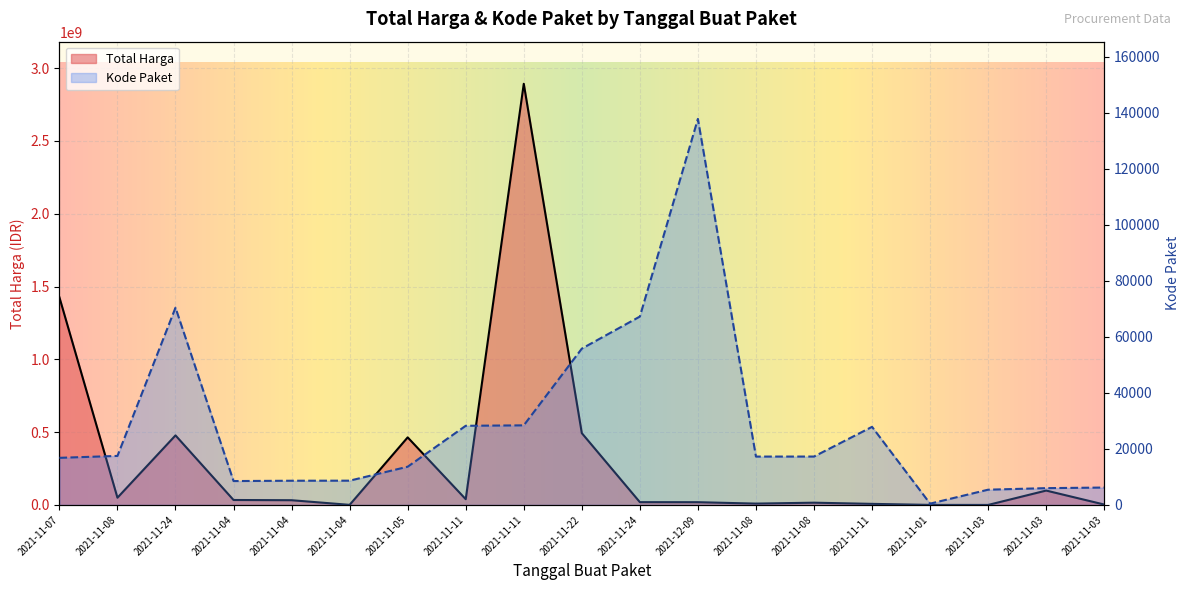

True or false: Kode Paket has a value of 3757 at 2021-11-03.

False